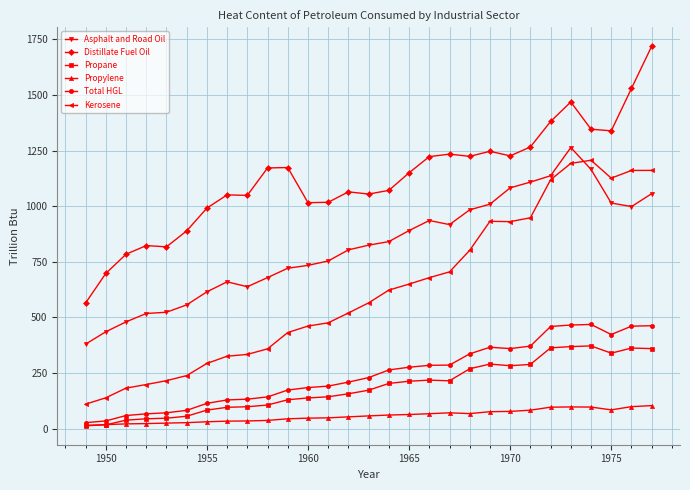

What is the greatest value displayed?

1719.4